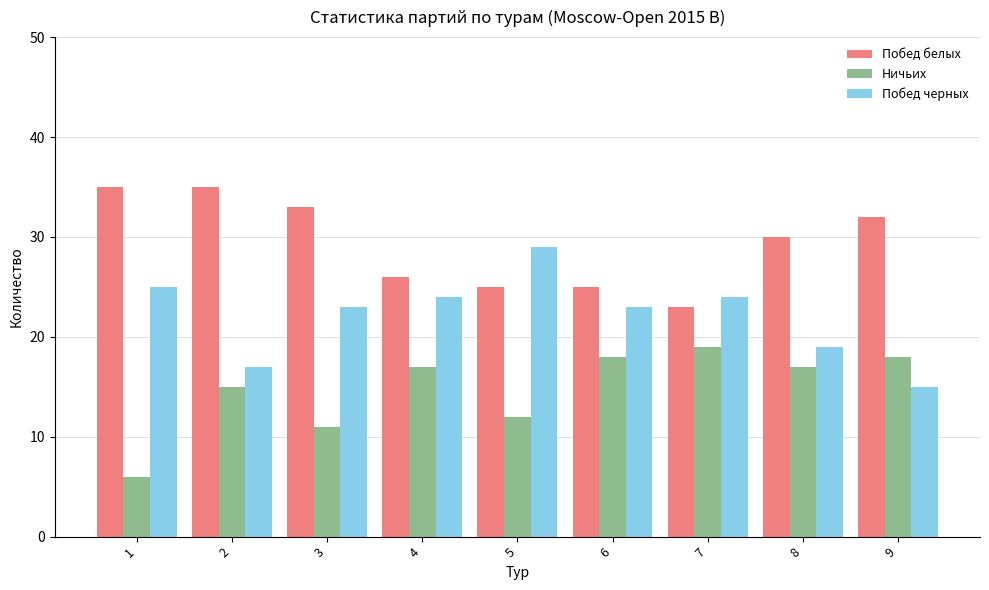

What is the greatest value displayed?

35